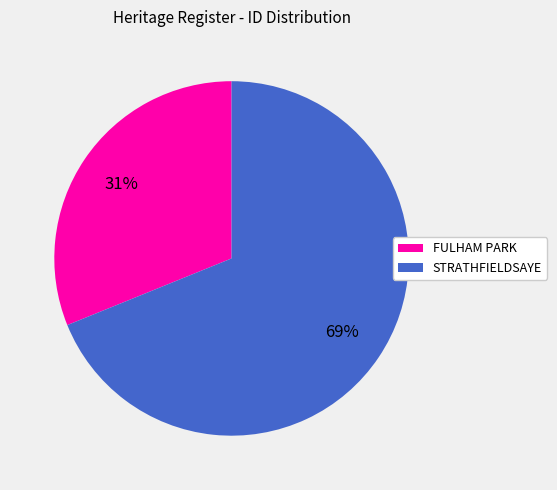

Which category has the biggest portion of the pie?

STRATHFIELDSAYE